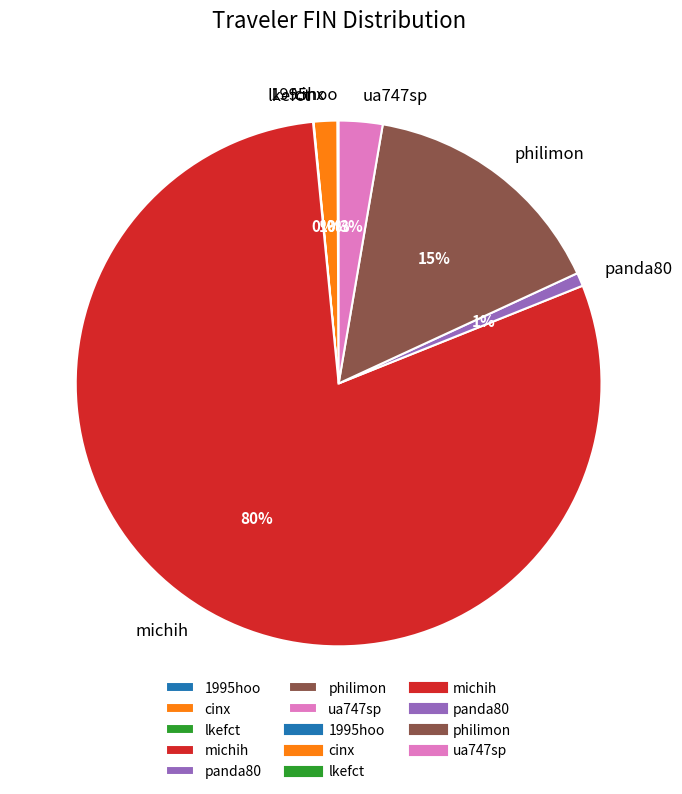

To the nearest percent, what is the combined percentage of philimon and ua747sp?

18%